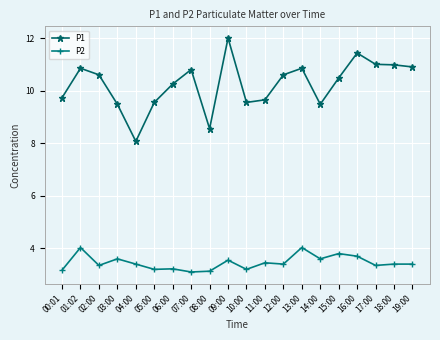

Where is the first local maximum for P2?

01:02